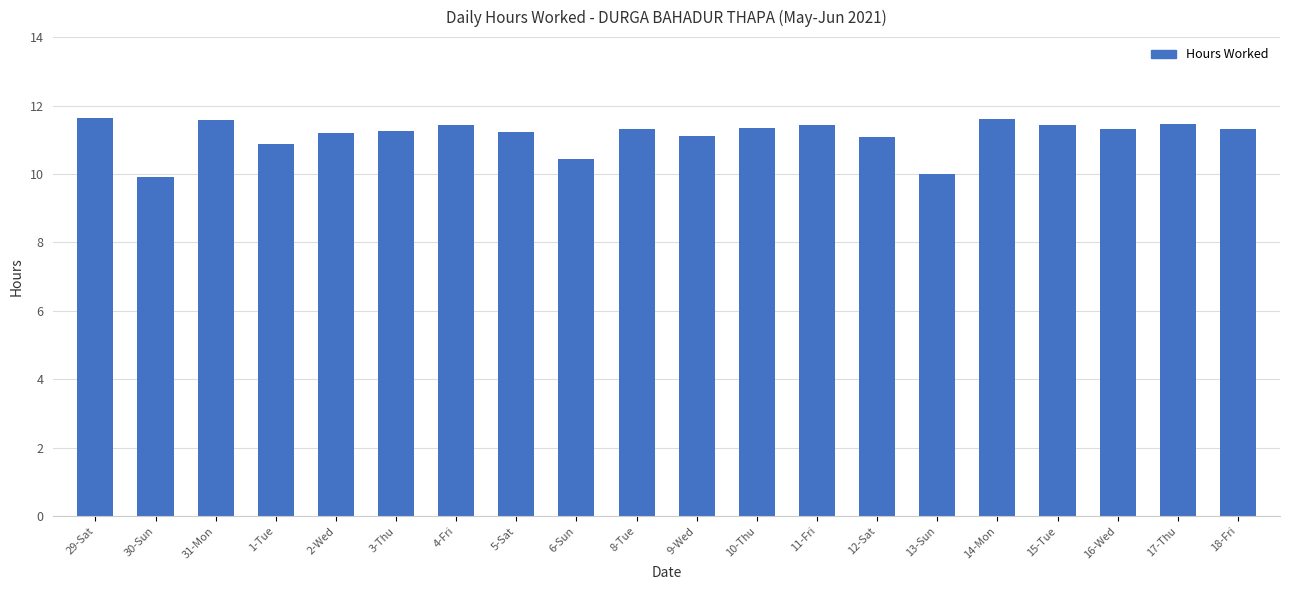

What is the average value?

11.1